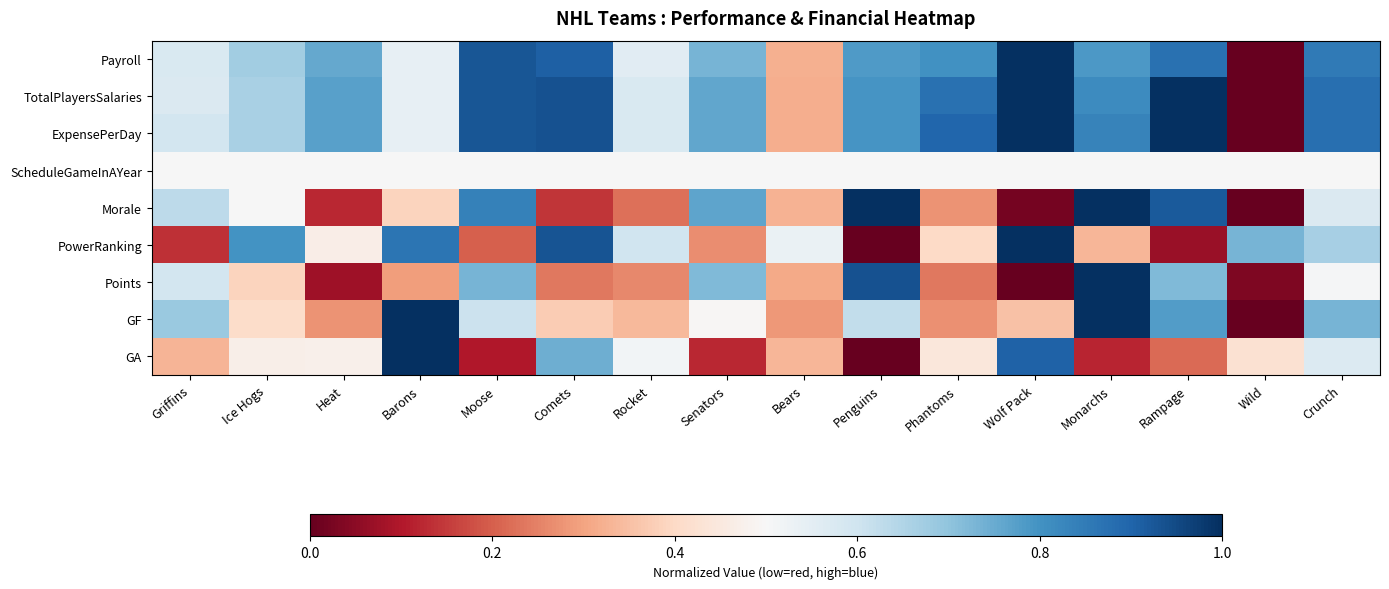

Which has a higher value, Moose or Griffins?

Moose